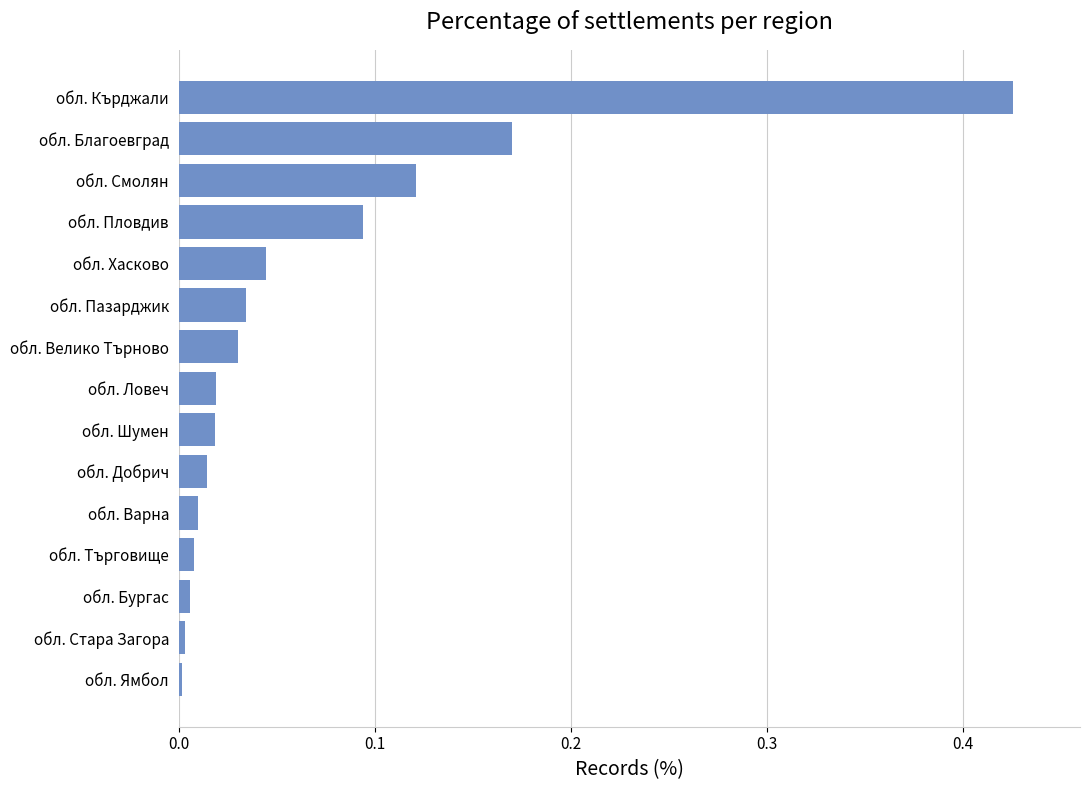

The value at обл. Стара Загора is 0.0. True or false?

True